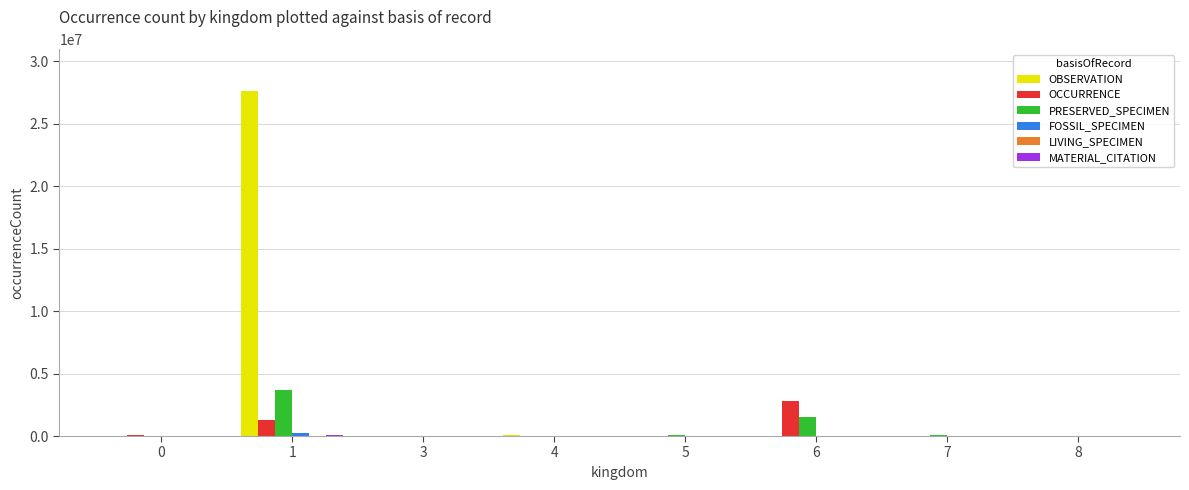

What is the maximum value for OCCURRENCE?

2833877